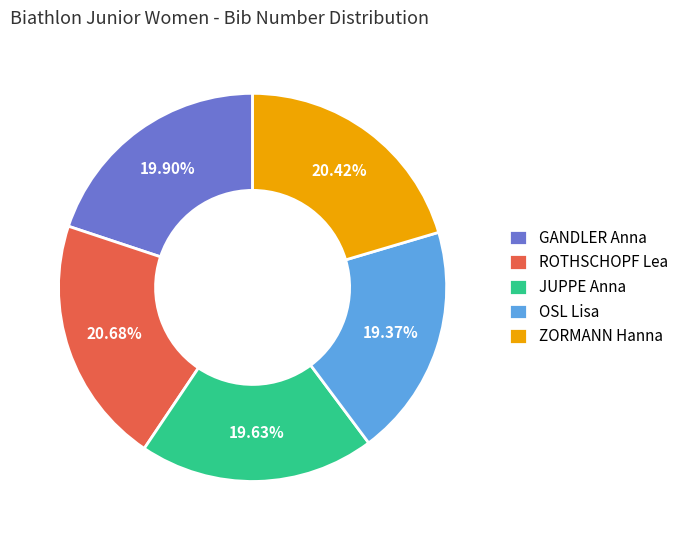

Does ZORMANN Hanna represent more than half of the total?

No